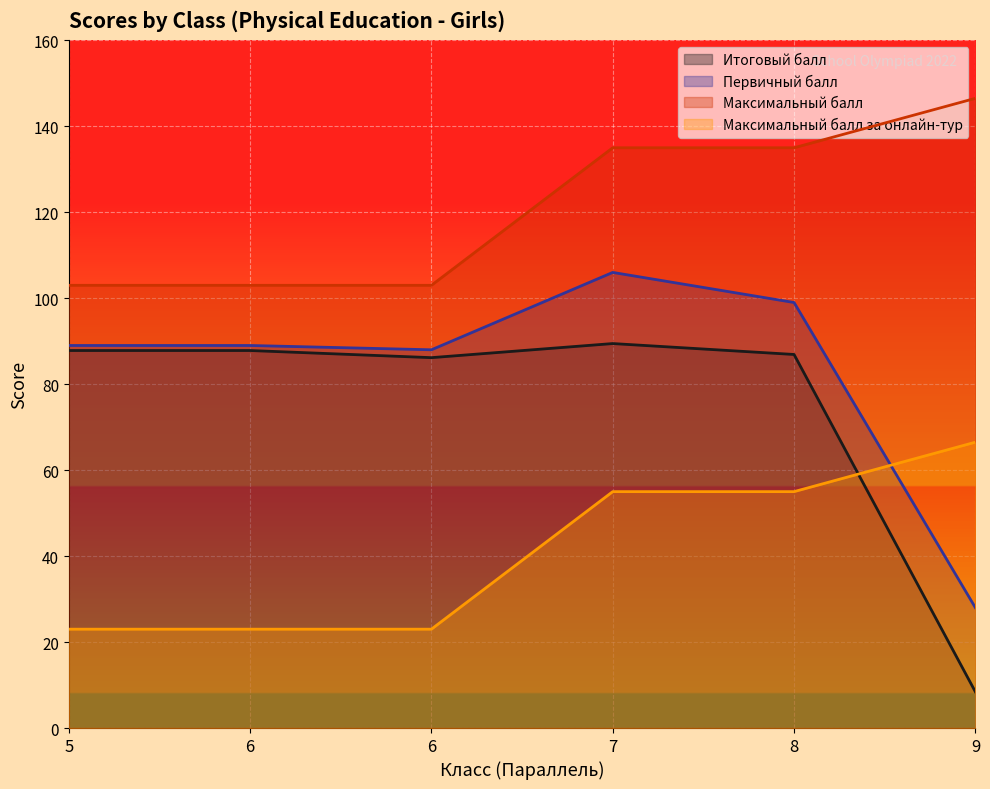

Which series has the widest spread of values?

Итоговый балл